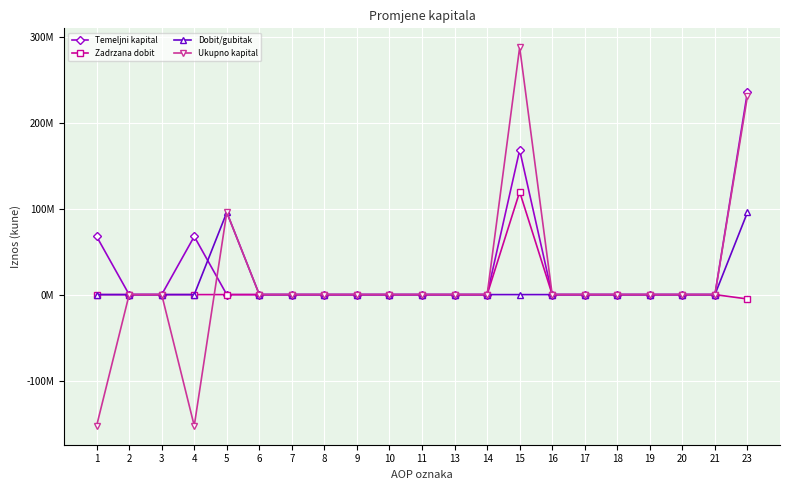

Where is the first local maximum for Dobit/gubitak?

5